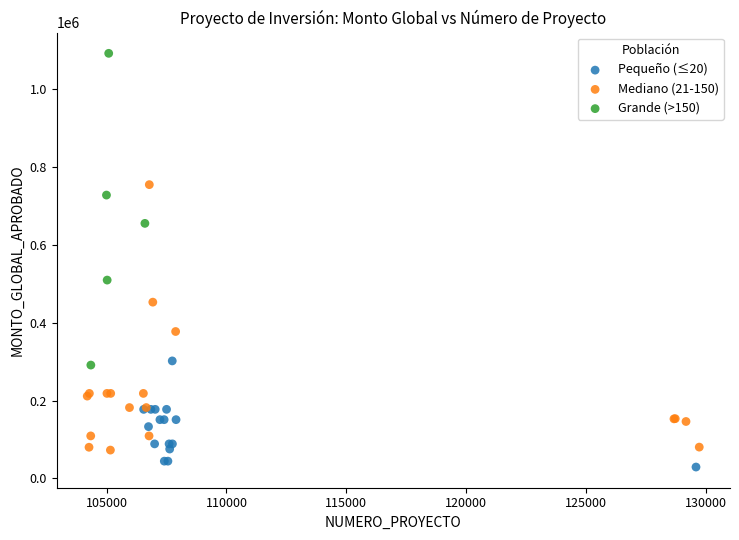

Which series reaches the maximum Y coordinate?

Grande (>150)